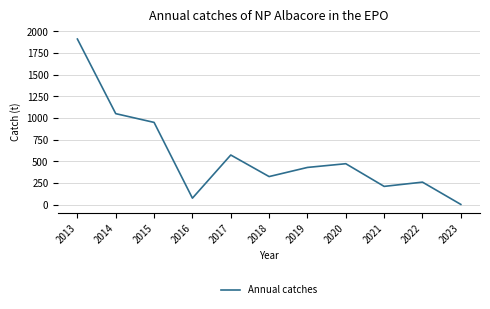

Reading right to left, transcribe all the data shown in this chart.

2.9	260.2	211.1	473.0	430.0	324.5	573.5	75.1	950.1	1051.2	1912.9